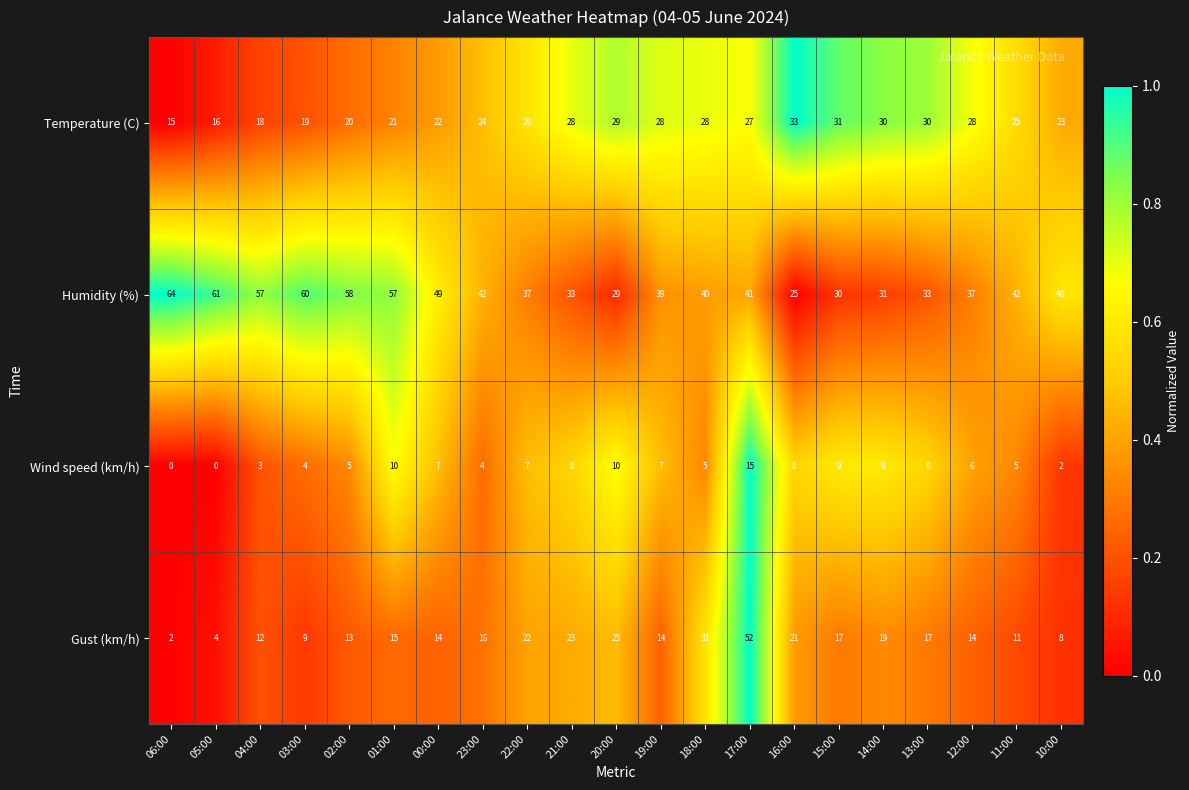

Rank the series by their average value, from lowest to highest.

Wind speed (km/h), Gust (km/h), Temperature (C), Humidity (%)